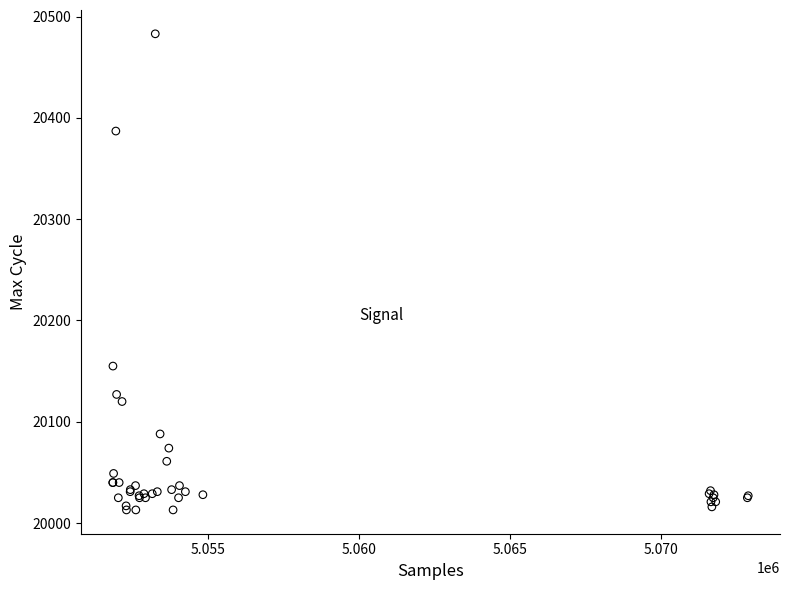

What Y value in the scatter plot is closest to 20248?

20155